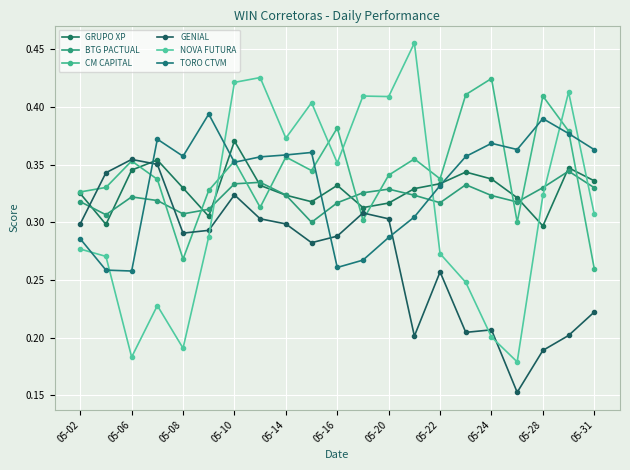

Count the TORO CTVM values in the range 0 to 1.

21